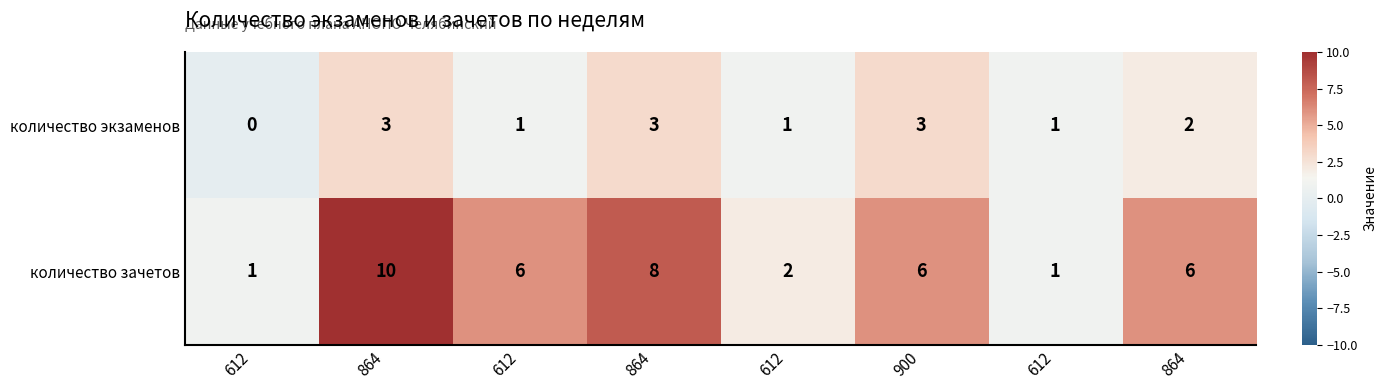

Which series changed the most between 864 and 612?

количество зачетов